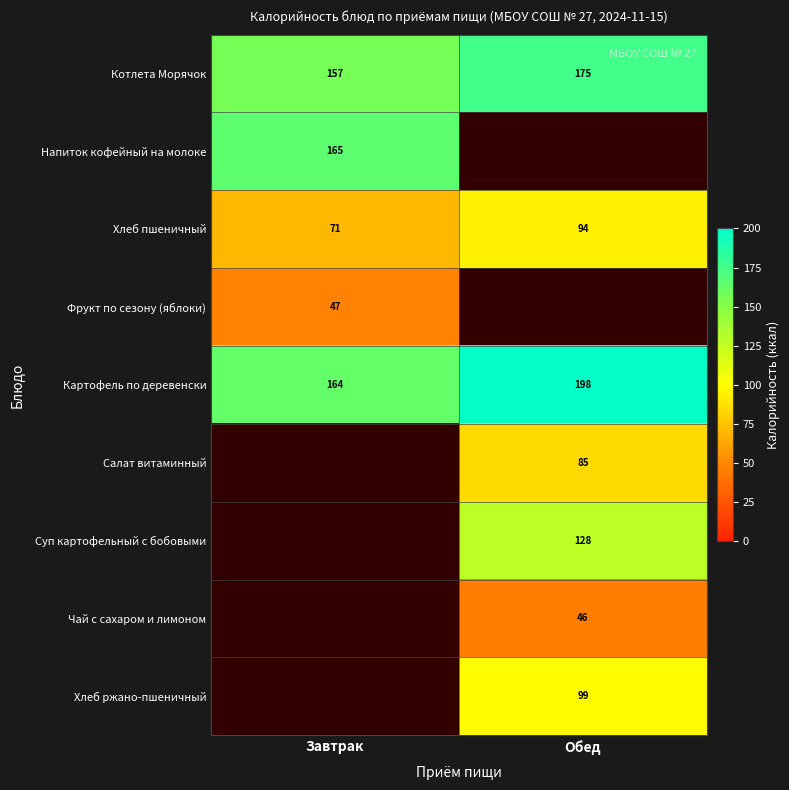

Between Обед and Завтрак, which is larger?

Обед